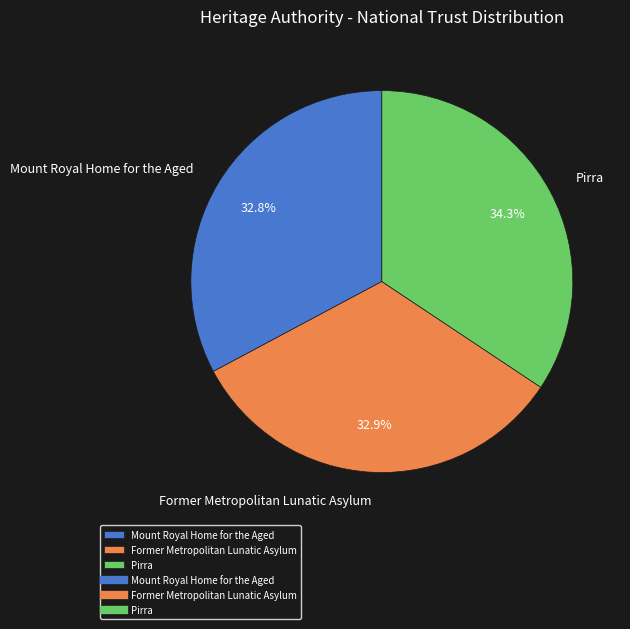

The Former Metropolitan Lunatic Asylum slice represents 33% of the pie. True or false?

True